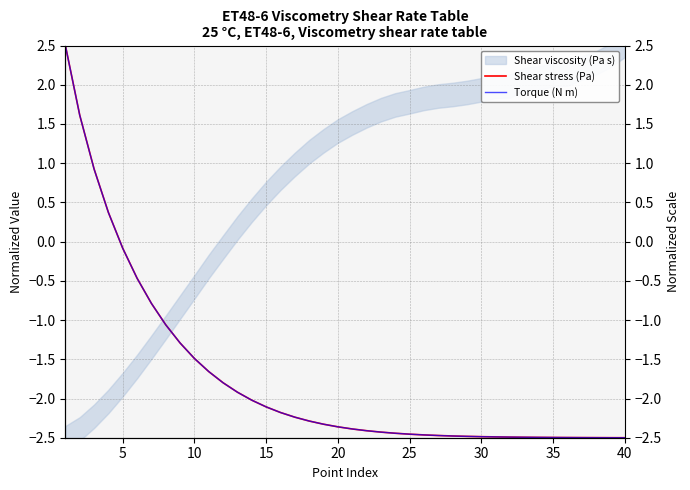

How many data points in Torque (N m) are above -2?

13